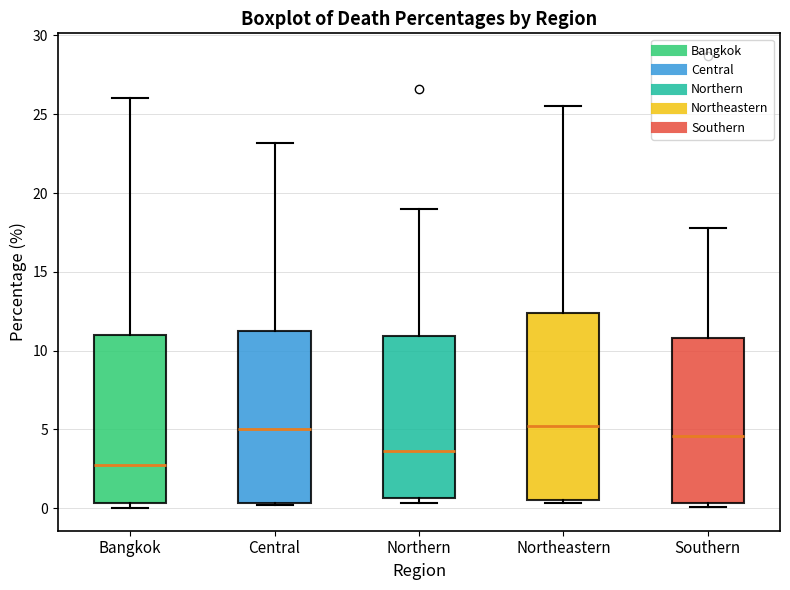

Which box's median line is the lowest?

Bangkok